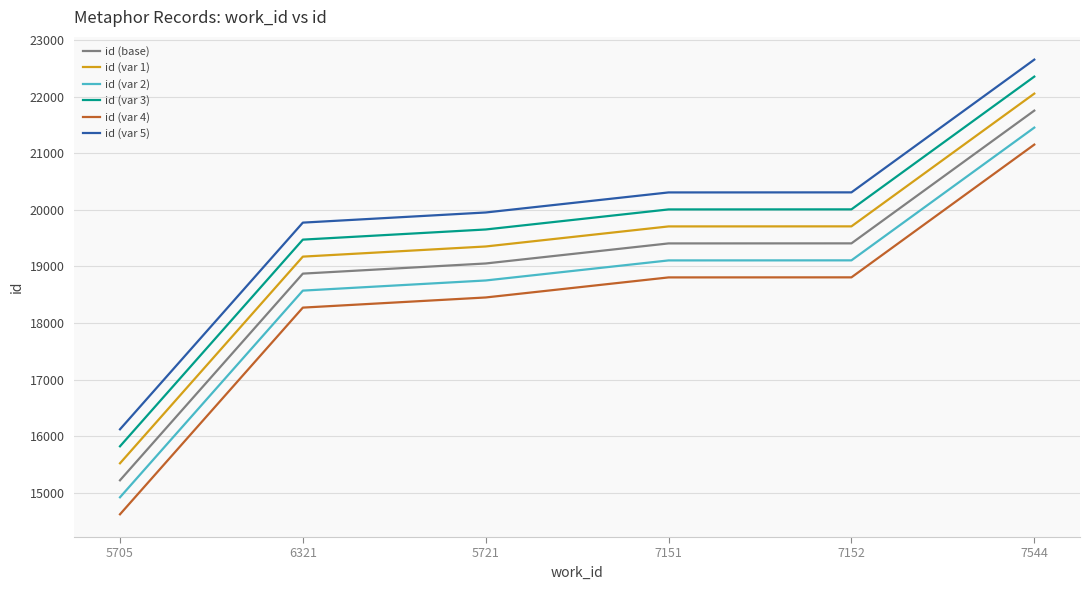

List the series in order of their overall mean, lowest first.

id (var 4), id (var 2), id (base), id (var 1), id (var 3), id (var 5)